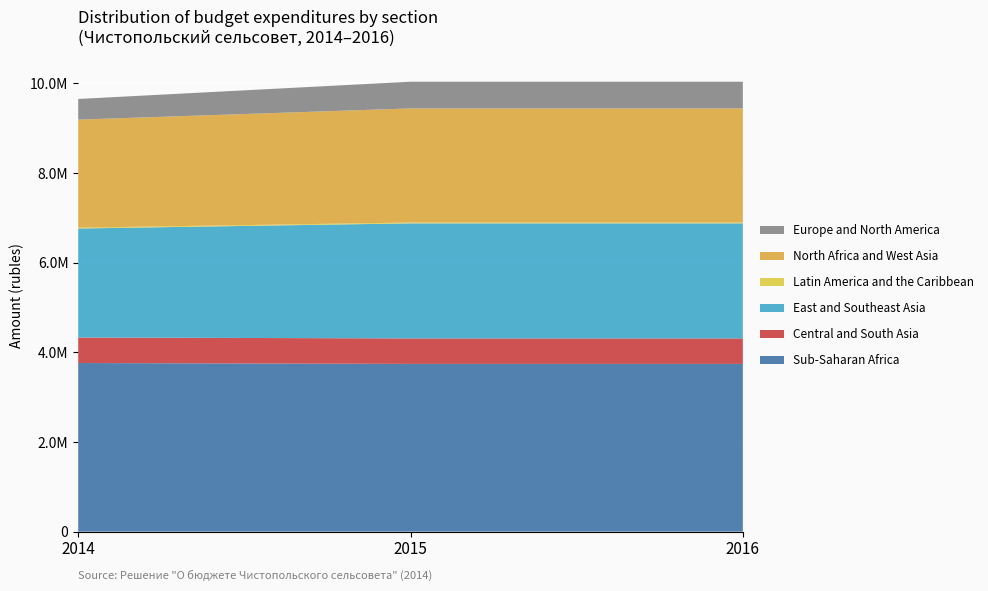

Reading left to right, extract all data points from this chart.

Sub-Saharan Africa (Общегосударственные вопросы): 3762817	3742717	3742717
Central and South Asia (Функционирование высшего должн.): 568870	568870	568870
East and Southeast Asia (Функционирование Правительства): 2432547	2567547	2567547
Latin America and the Caribbean (Муниц. программа): 18552	18552	18552
North Africa and West Asia (Непрограммные расходы): 2410695	2545695	2545695
Europe and North America (Руководство и управление): 460856	595856	595856